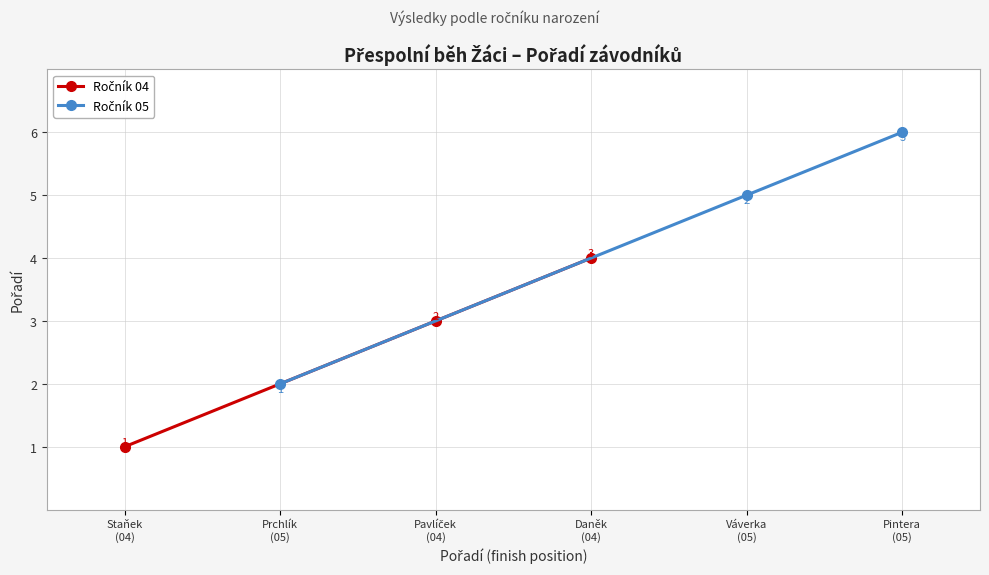

How many lines are shown in the chart?

2